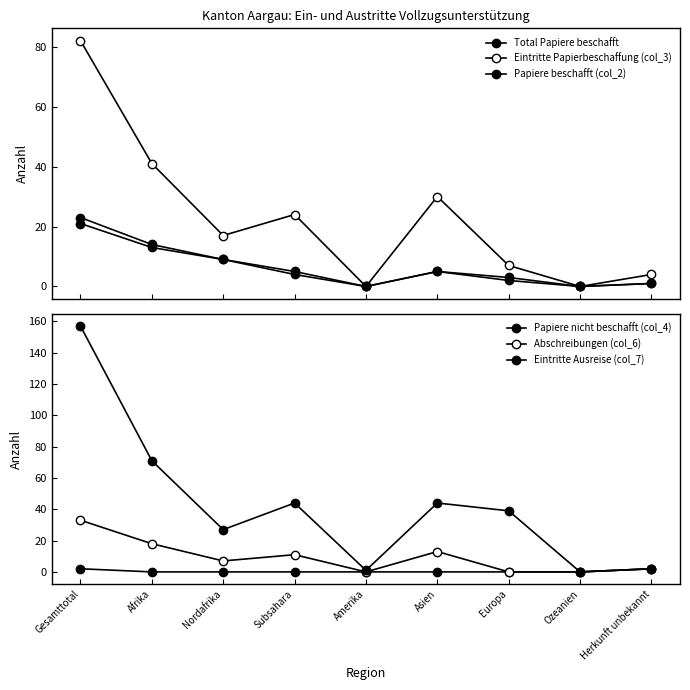

At which category does Papiere beschafft (col_2) reach its first local peak?

Asien